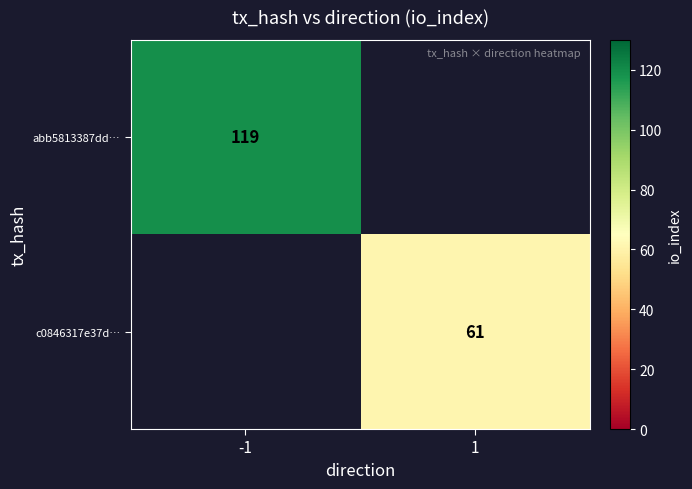

The value of c0846317e37d… at 1 is 42.4. True or false?

False